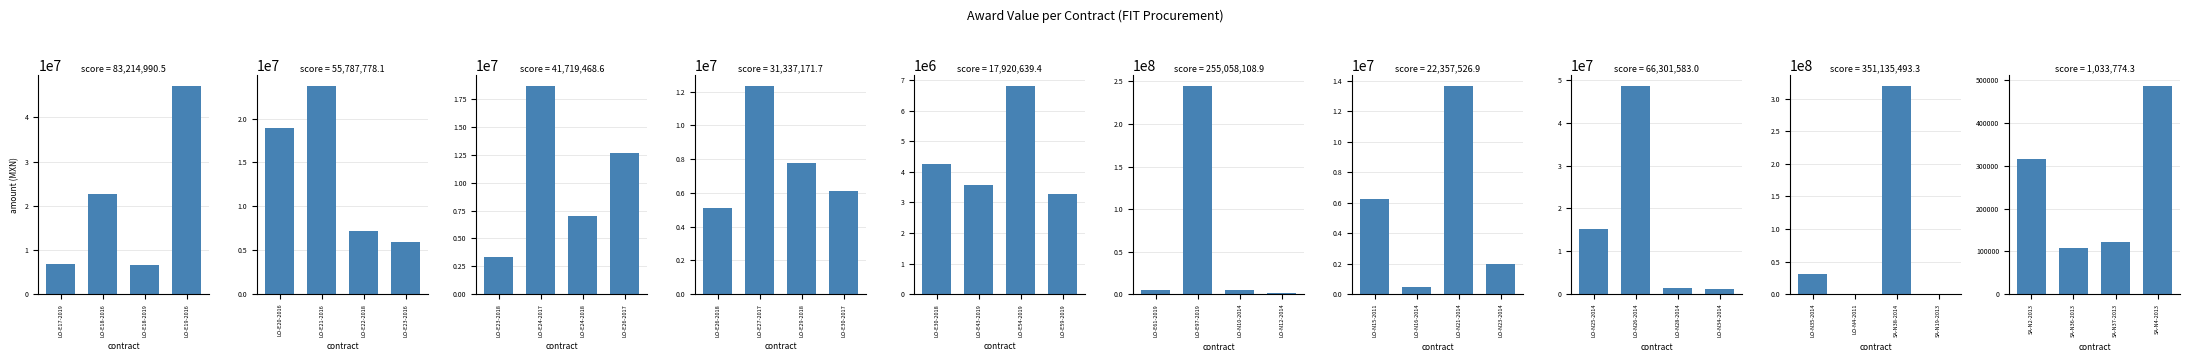

Reading right to left, extract all data points from this chart.

486812.1	121852.0	108615.9	316494.3